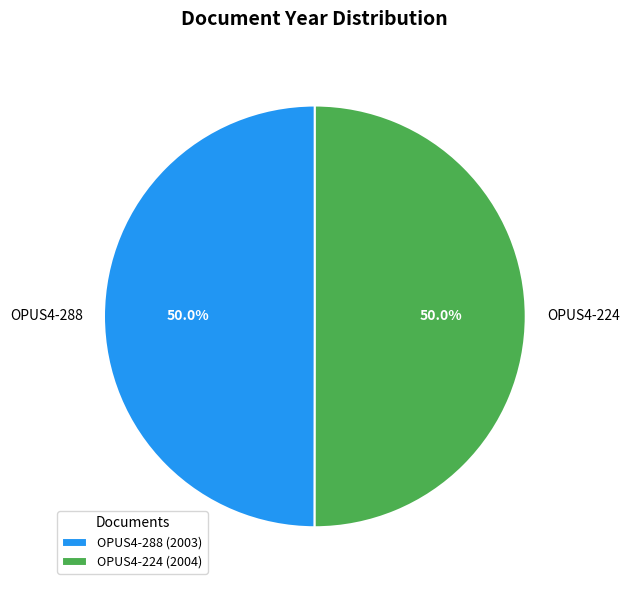

Is it true that OPUS4-288 is 58% of the pie?

False